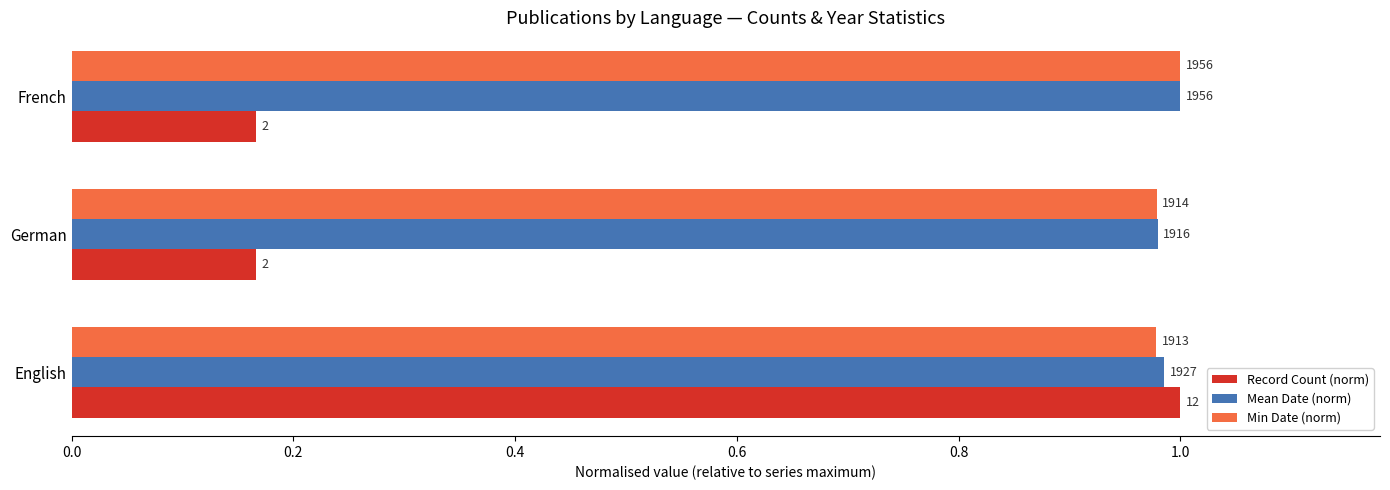

What are all the series names shown in the legend?

Record Count (norm), Mean Date (norm), Min Date (norm)